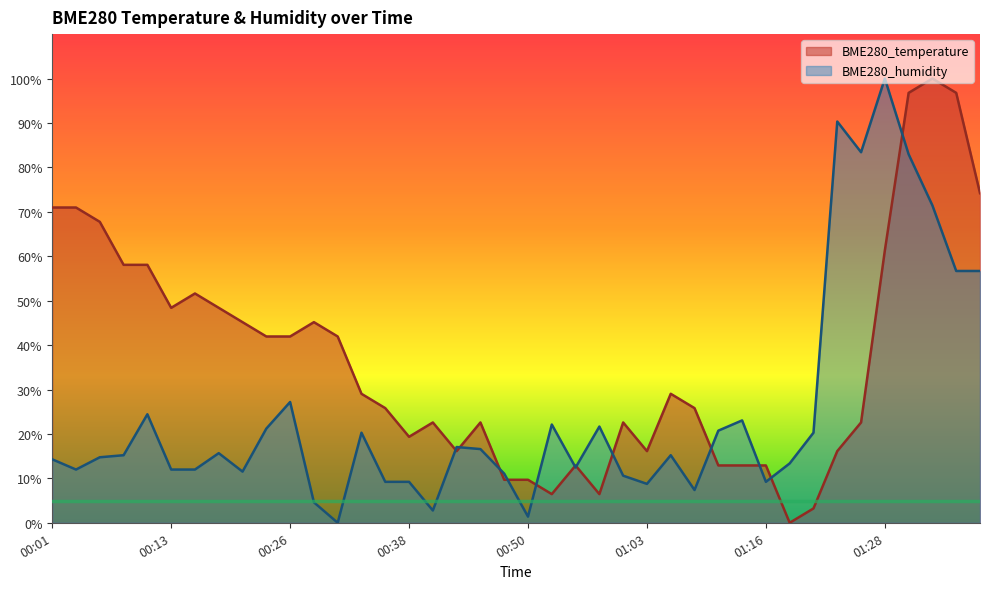

What is the difference between the maximum and minimum values in the BME280_humidity series?

100.0